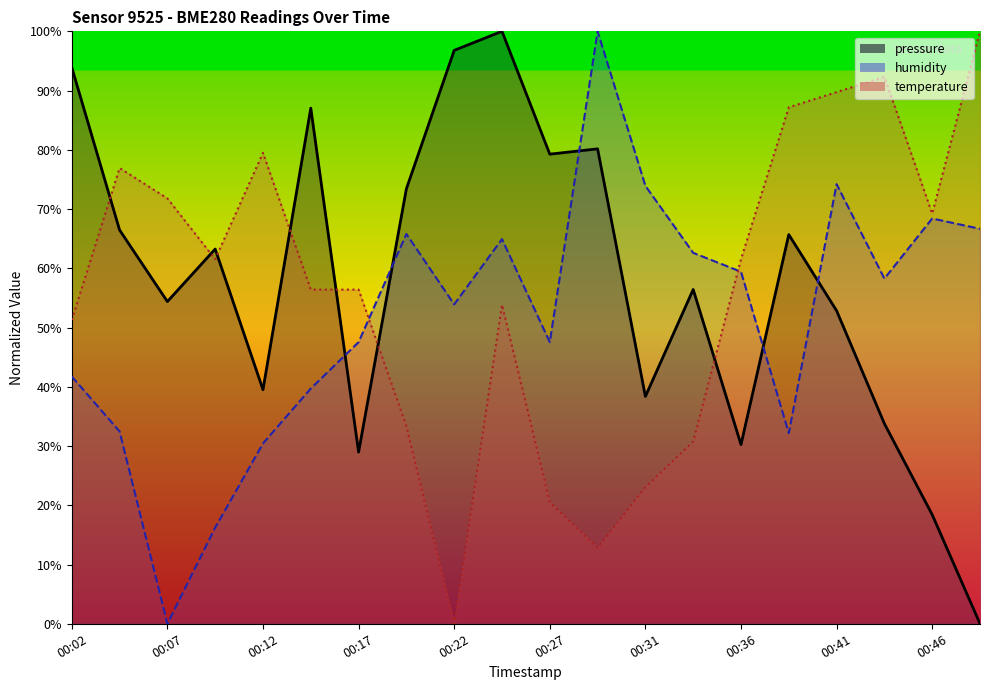

At which category does temperature reach its first local peak?

00:04